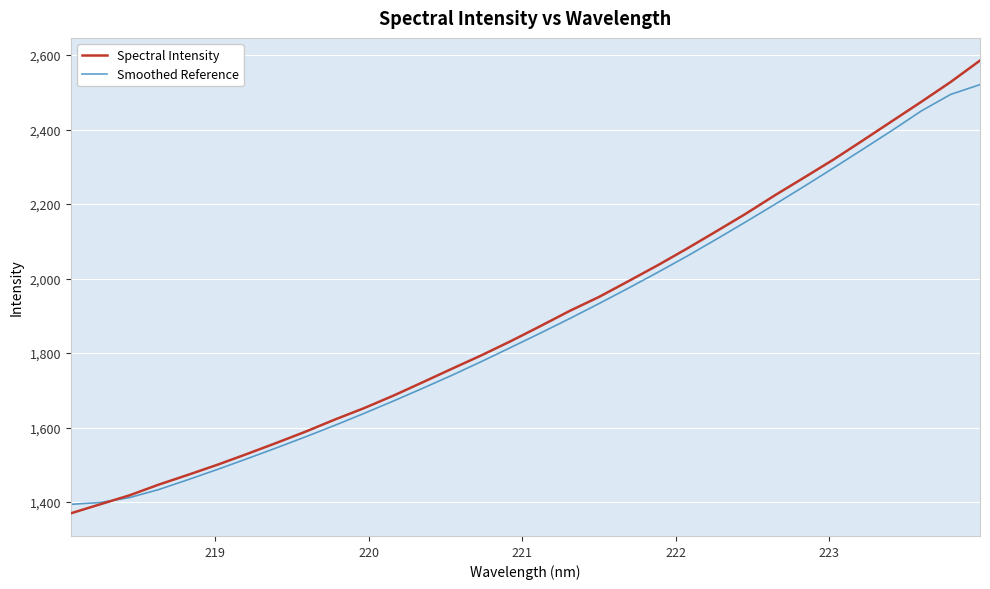

What is the average value of the Spectral Intensity series?

1896.4